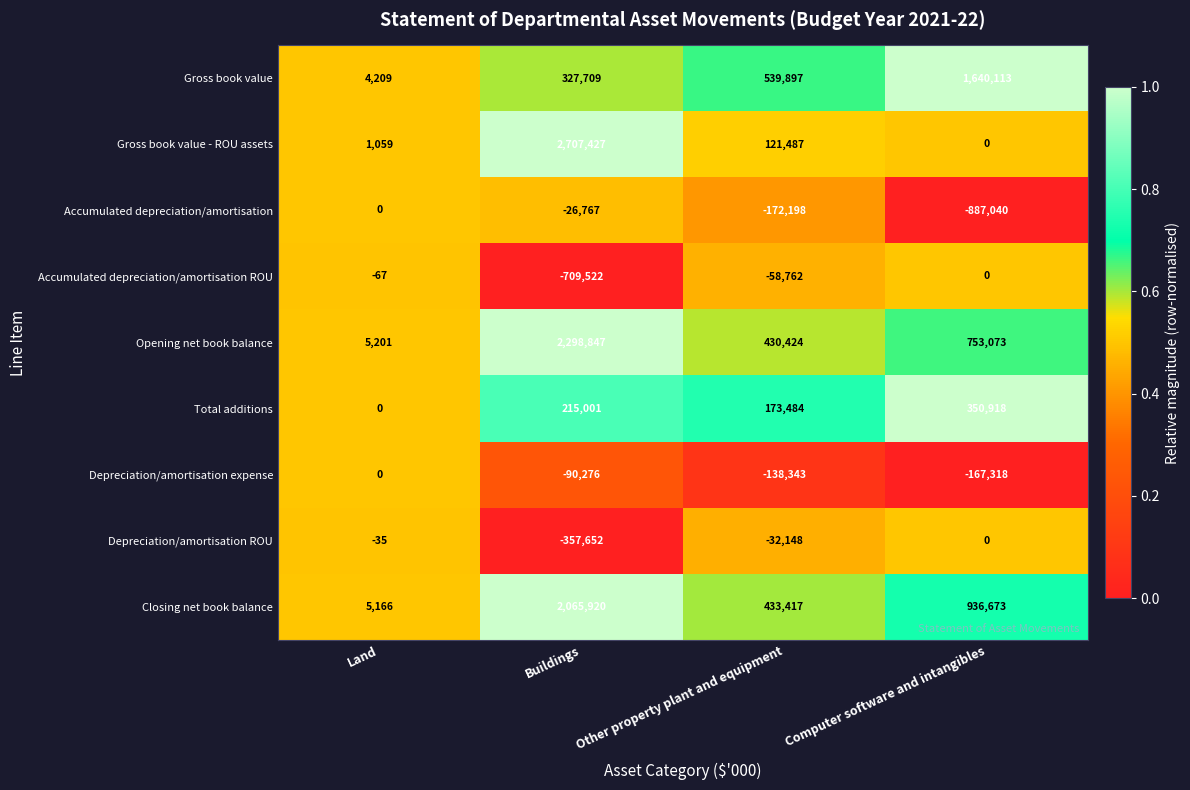

Rank the series at Buildings from highest to lowest value.

Gross book value - ROU assets, Opening net book balance, Closing net book balance, Gross book value, Total additions, Accumulated depreciation/amortisation, Depreciation/amortisation expense, Depreciation/amortisation ROU, Accumulated depreciation/amortisation ROU